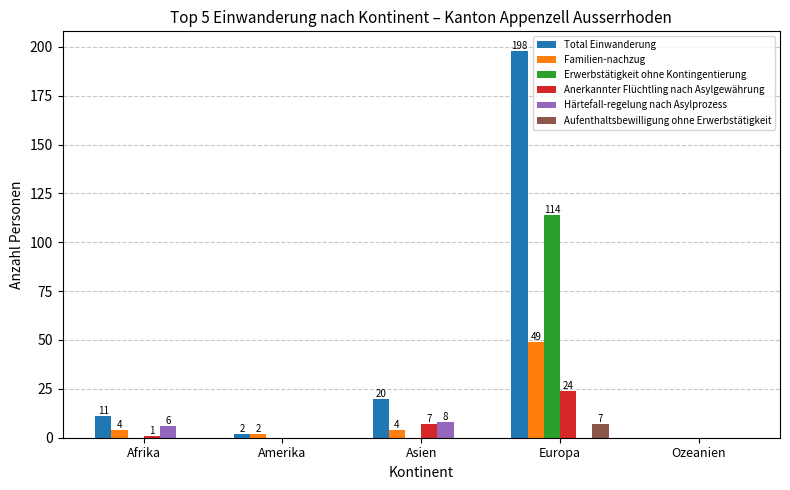

Reading left to right, what are all the values shown in this chart?

Total Einwanderung: Afrika=11	Amerika=2	Asien=20	Europa=198	Ozeanien=0
Familien-nachzug: Afrika=4	Amerika=2	Asien=4	Europa=49	Ozeanien=0
Erwerbstätigkeit ohne Kontingentierung: Afrika=0	Amerika=0	Asien=0	Europa=114	Ozeanien=0
Anerkannter Flüchtling nach Asylgewährung: Afrika=1	Amerika=0	Asien=7	Europa=24	Ozeanien=0
Härtefall-regelung nach Asylprozess: Afrika=6	Amerika=0	Asien=8	Europa=0	Ozeanien=0
Aufenthaltsbewilligung ohne Erwerbstätigkeit: Afrika=0	Amerika=0	Asien=0	Europa=7	Ozeanien=0